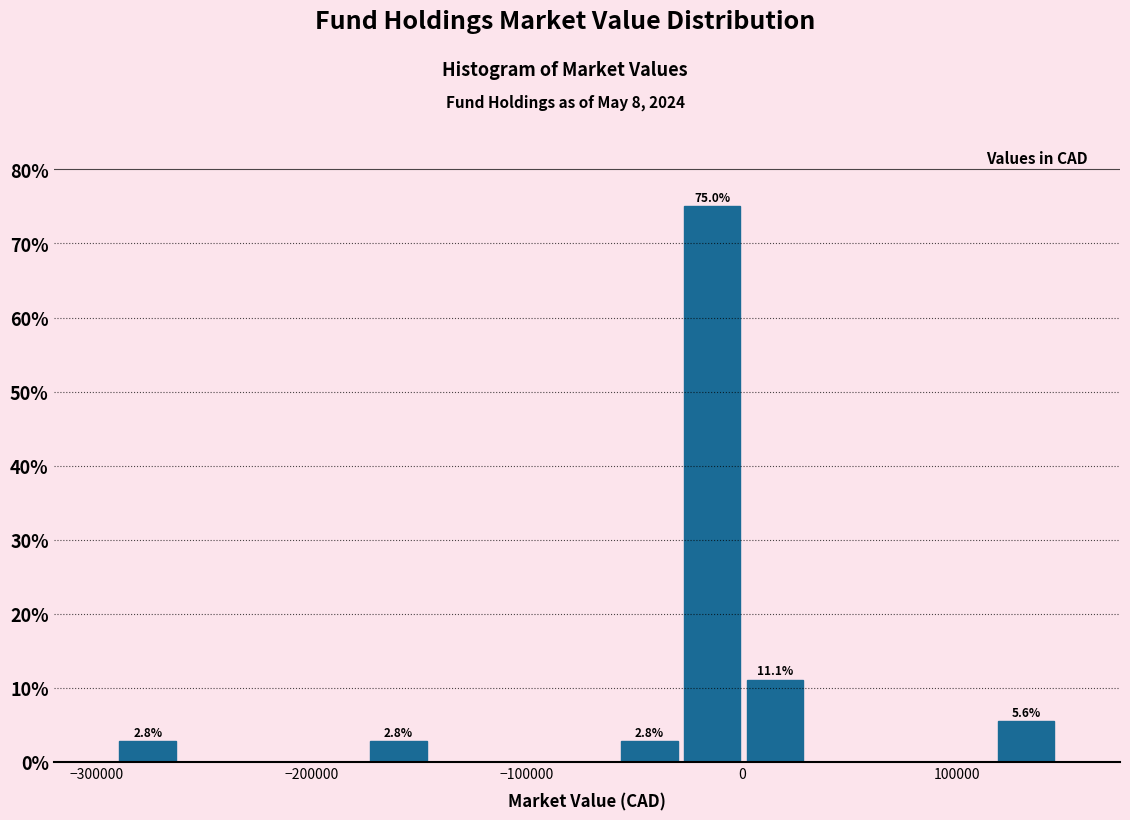

Read against the x-axis, roughly where is the centre of the tallest bar?

-10000